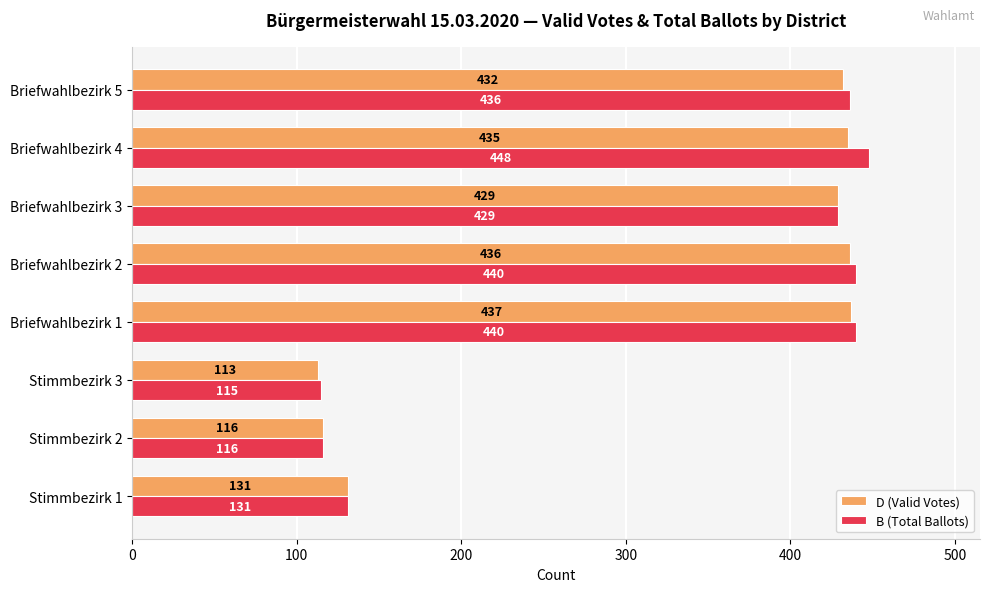

The value of D (Valid Votes) at Briefwahlbezirk 2 is 436. True or false?

True